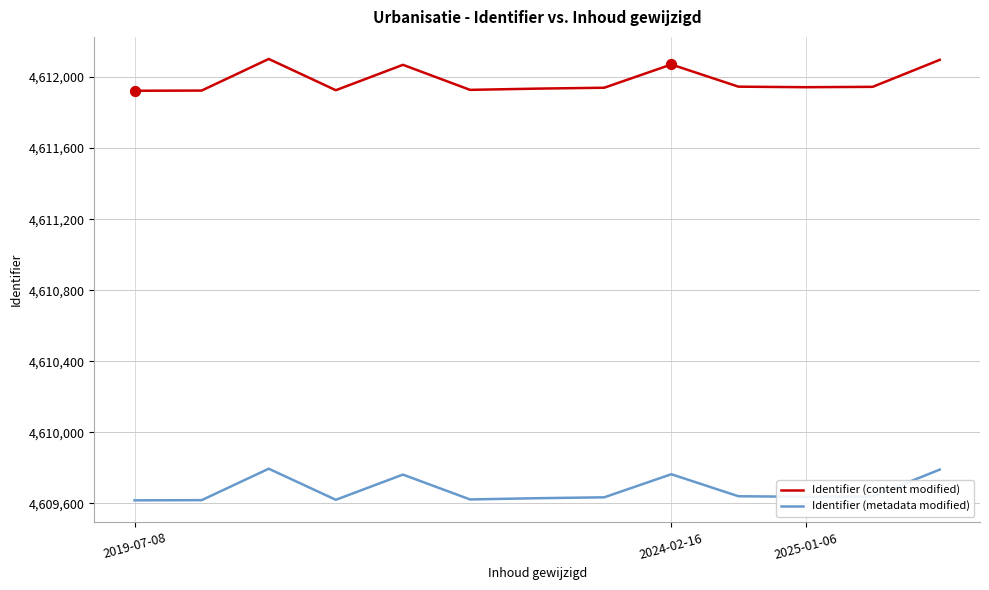

Which series has the largest total across all categories?

Identifier (content modified)